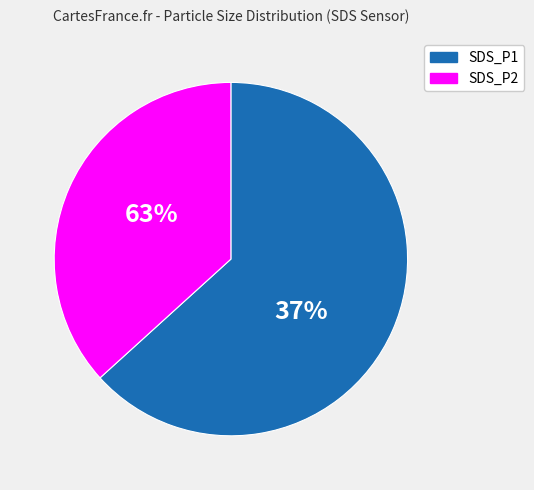

Is it true that SDS_P1 is 66% of the pie?

True